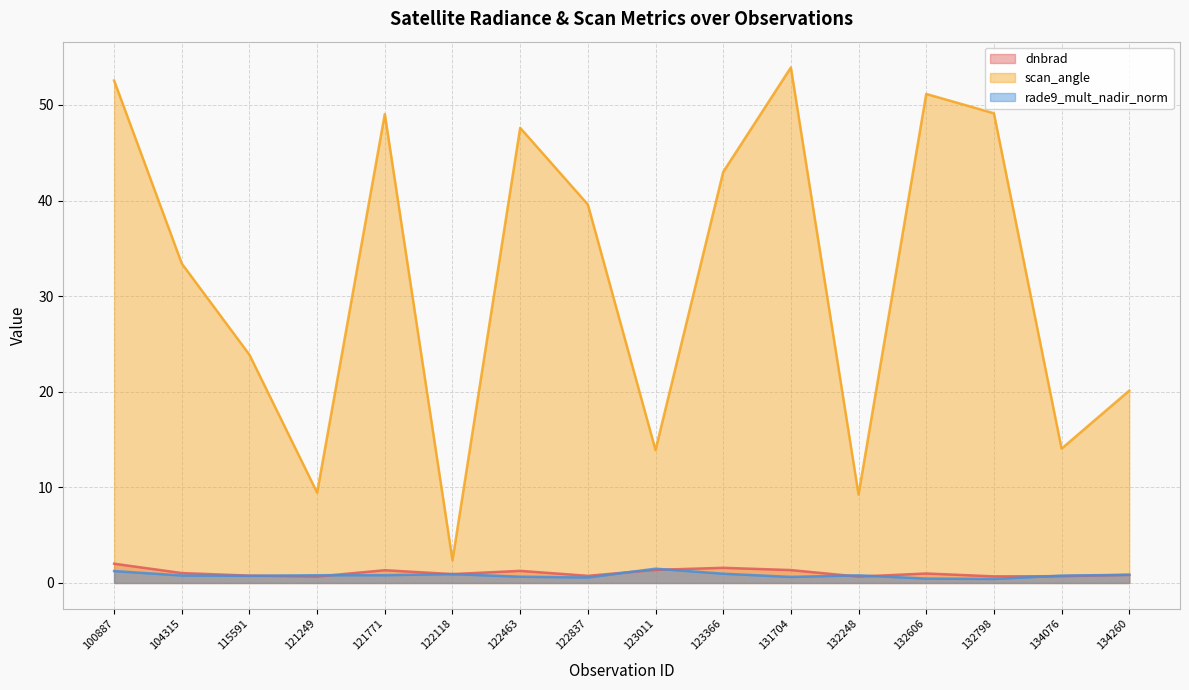

What is the greatest value displayed?

53.9